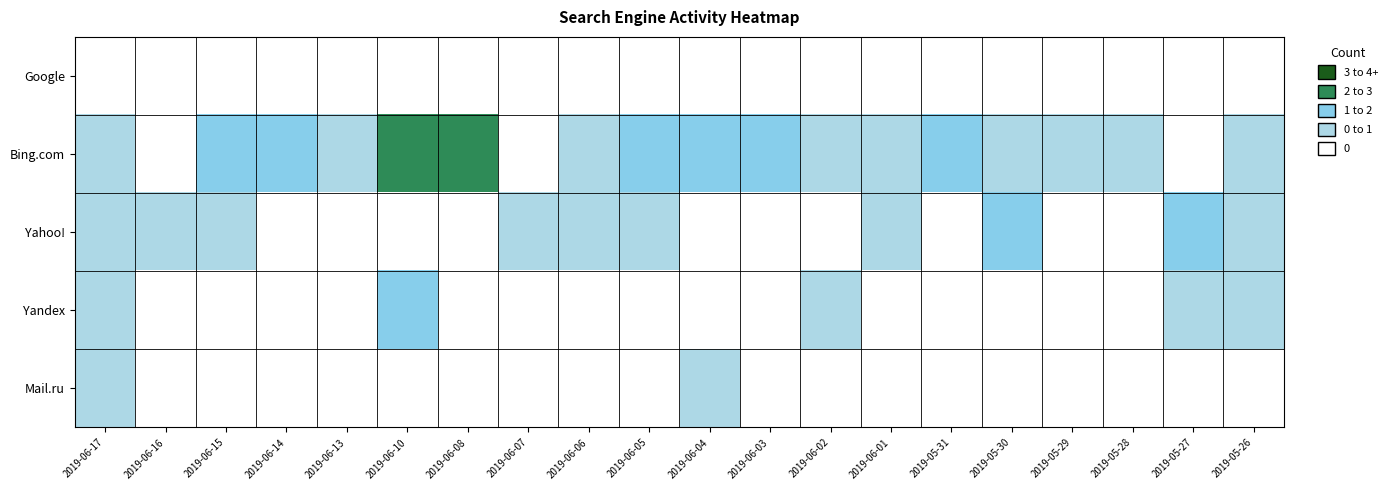

At which category is the sum across all series the highest?

2019-06-10